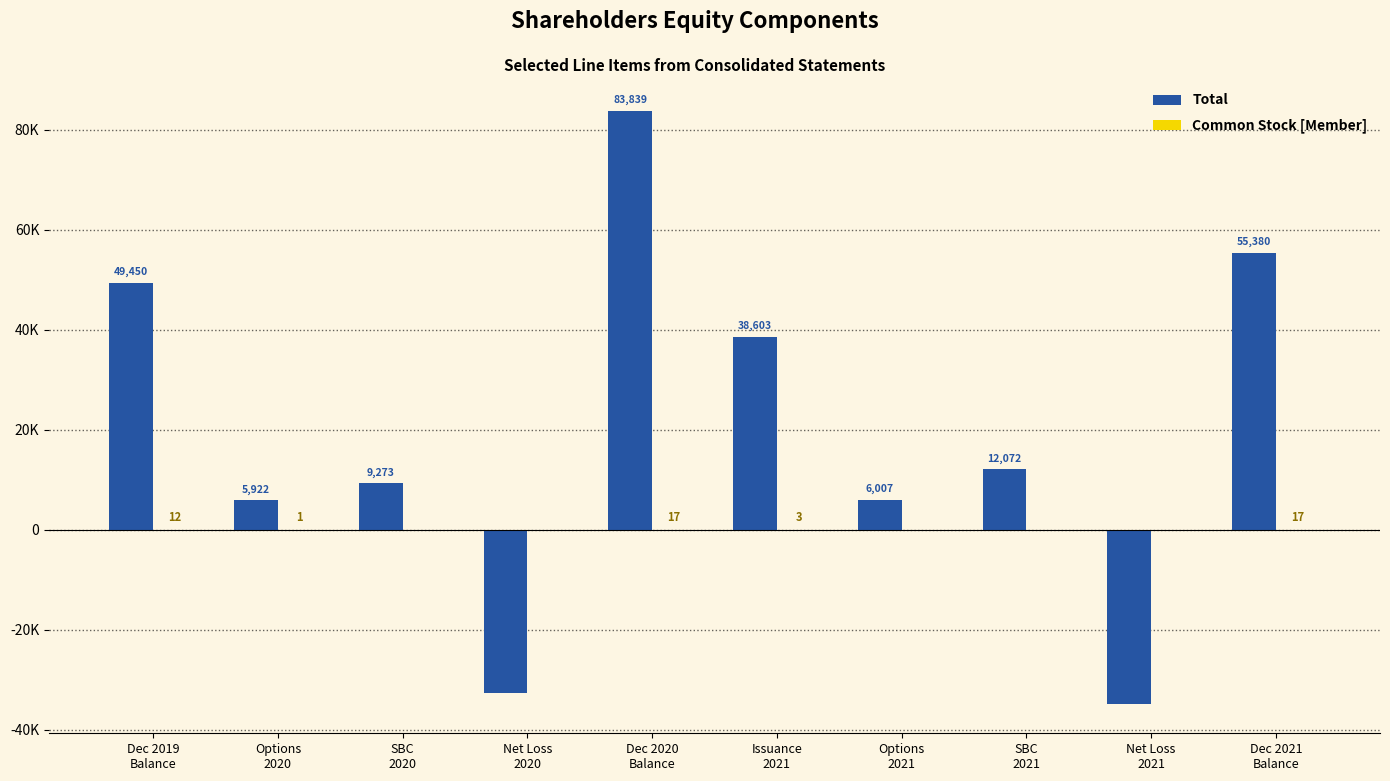

Are the bars grouped side by side (vs. stacked)?

Yes